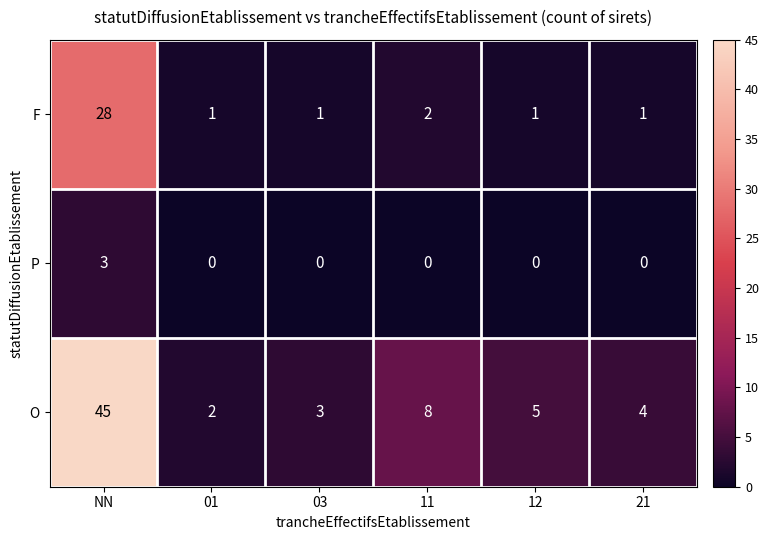

List the series in order of their peak value, highest first.

O, F, P